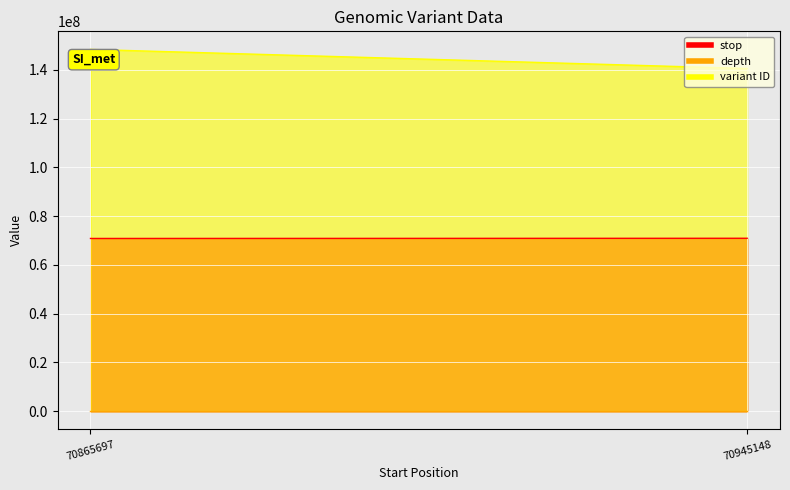

What is the difference between the variant ID values at 70865697 and 70945148?

7833904